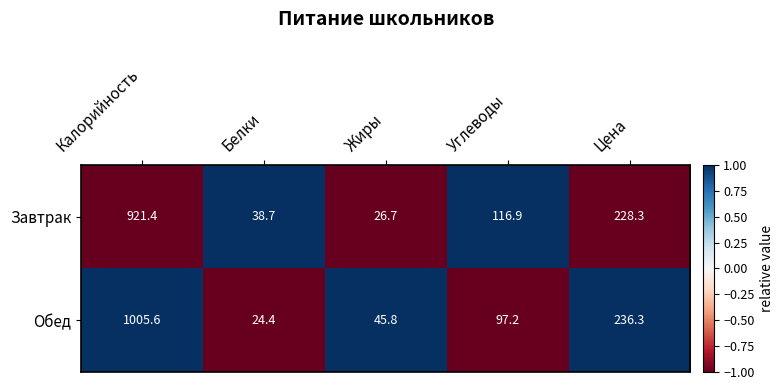

Count the number of categories in the chart.

5